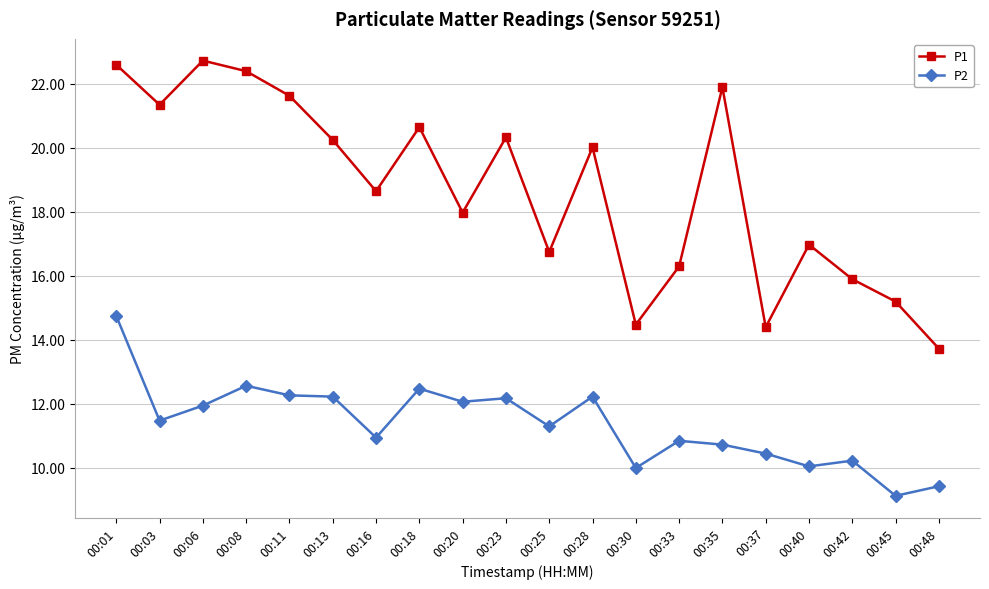

Where is P1 nearest to the value 18?

00:20